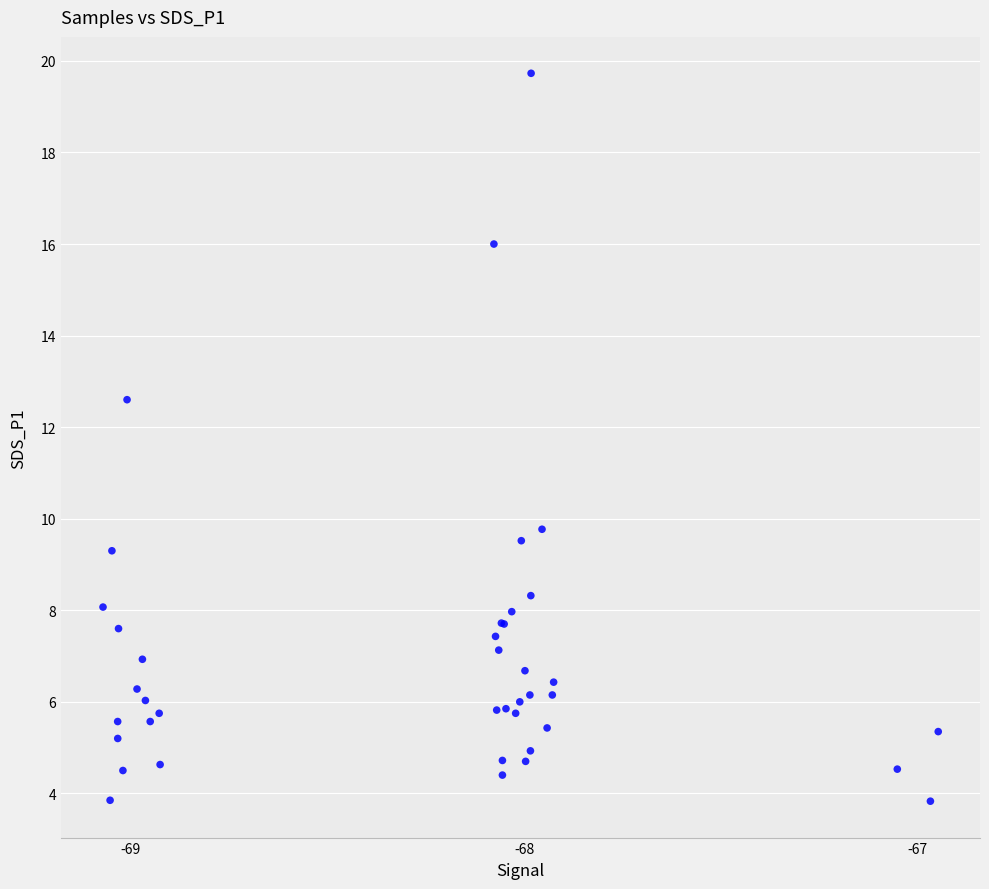

What Y value in the scatter plot is closest to 11?

9.8